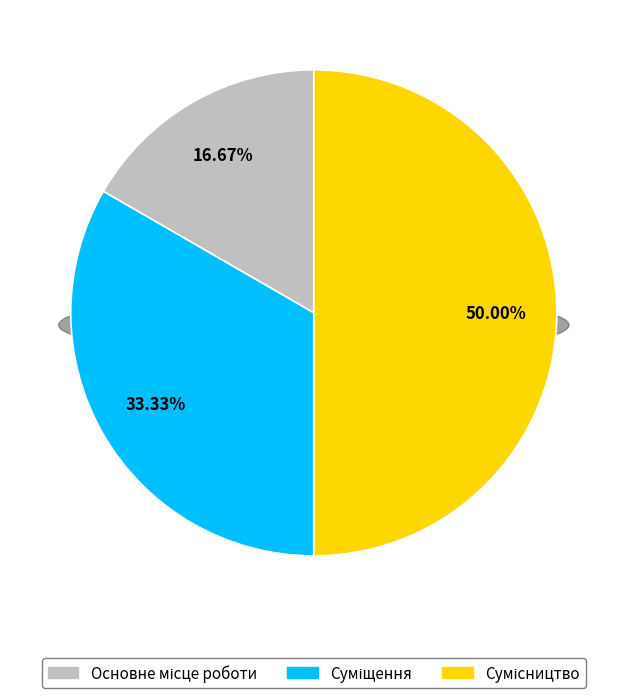

Which slice is the smallest?

Основне місце роботи